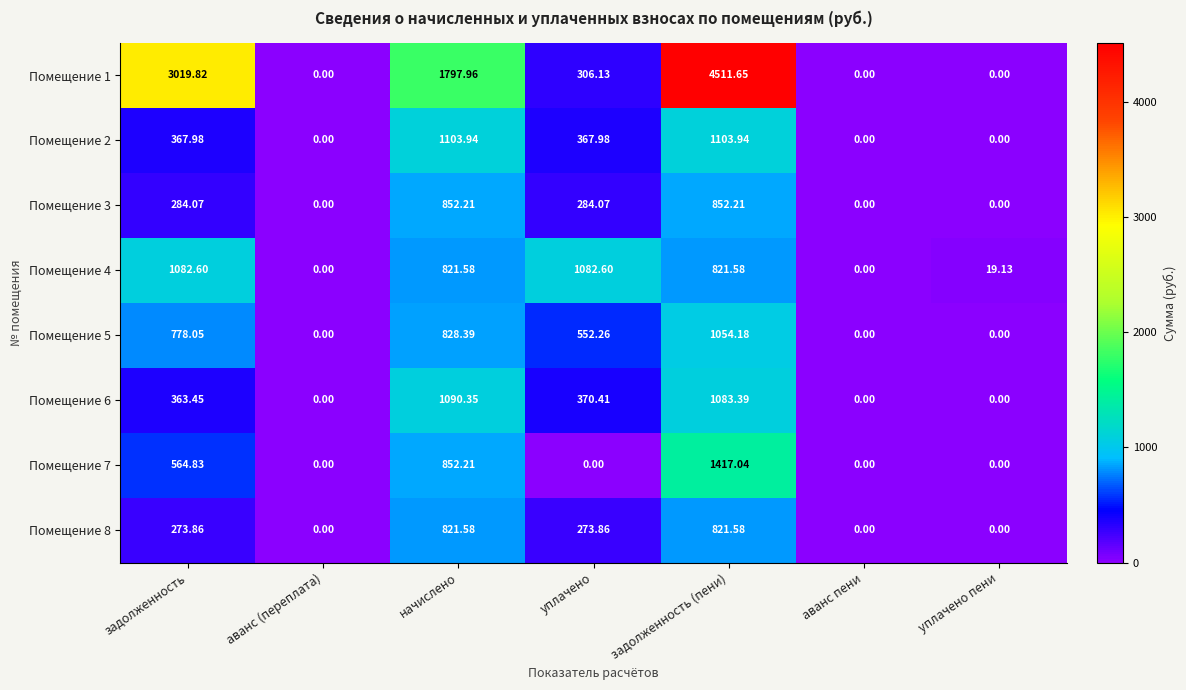

Where does the Помещение 8 series first go above 273?

задолженность